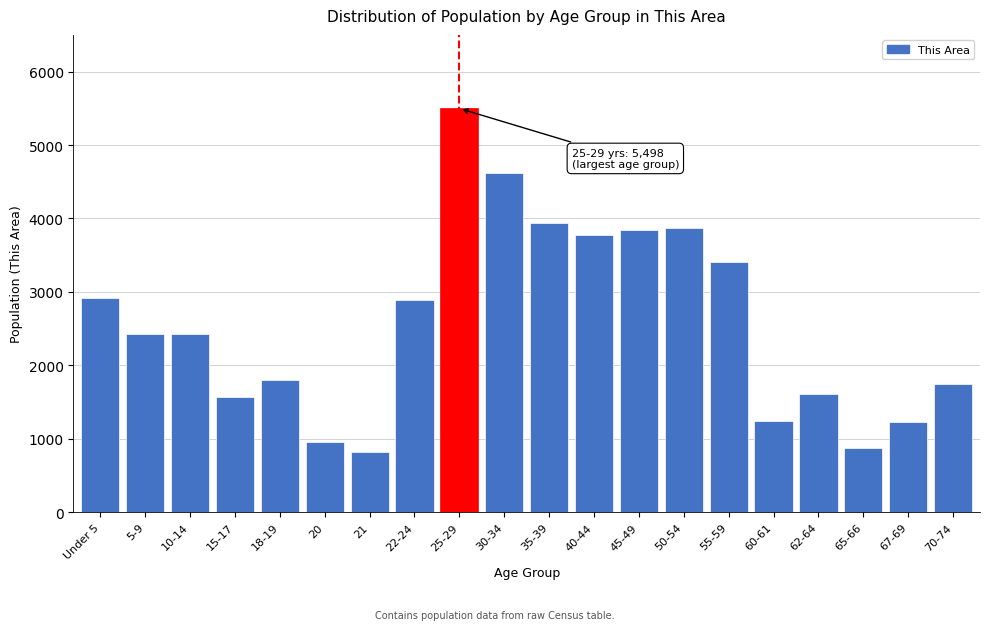

What is the difference between the values at 55-59 and 15-17?

1836